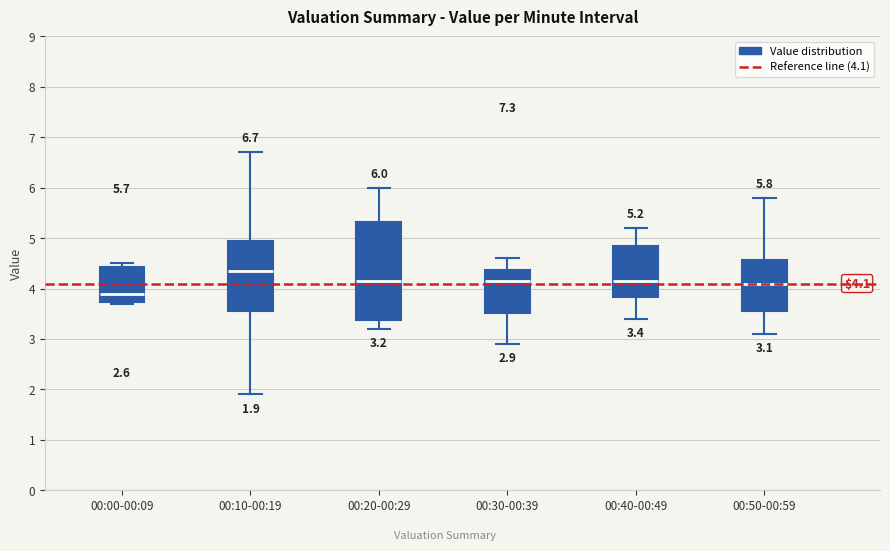

Comparing the boxes themselves (not the whiskers), which one is the tallest?

00:20-00:29